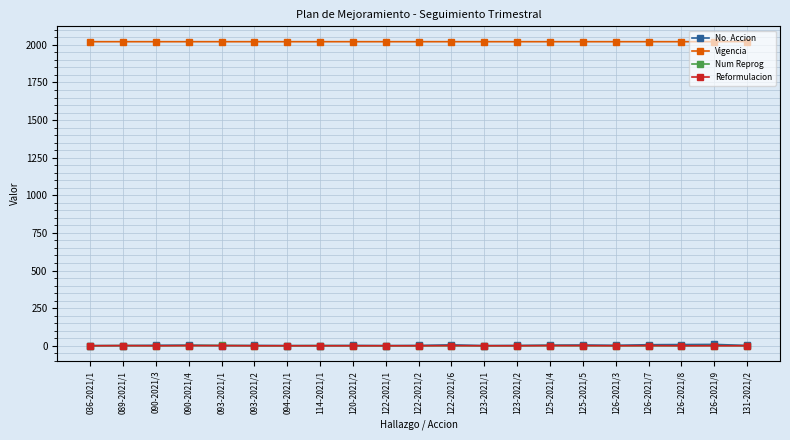

What is the difference between the Num Reprog values at 123-2021/1 and 089-2021/1?

1